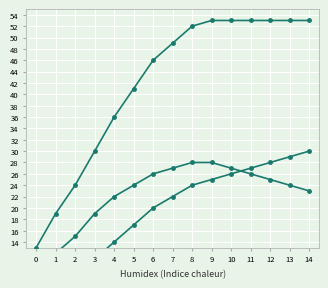

True or false: Total and AB cross at least once.

False